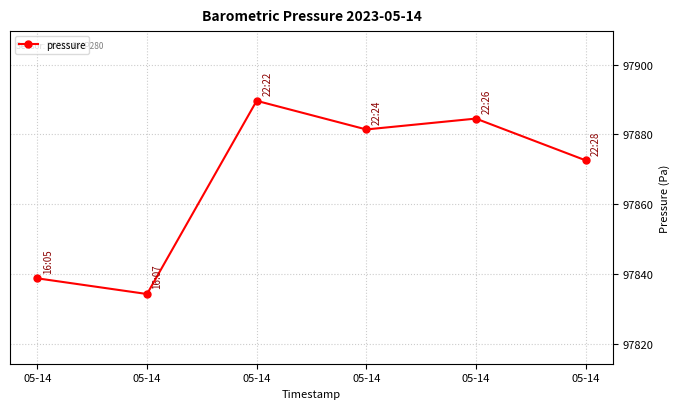

Is this an area chart (filled region under the line)?

No